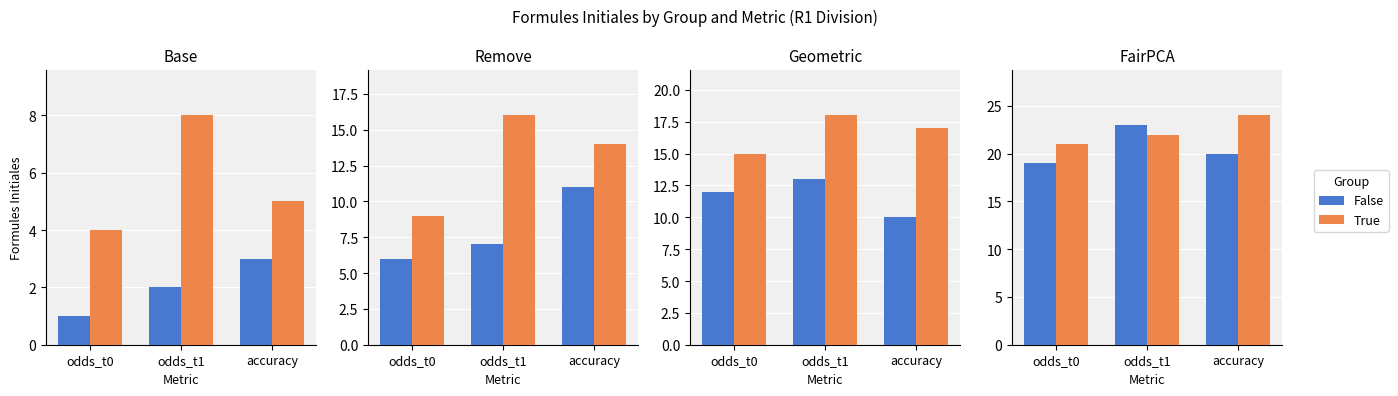

Between odds_t0 and accuracy, which series saw the biggest shift?

True